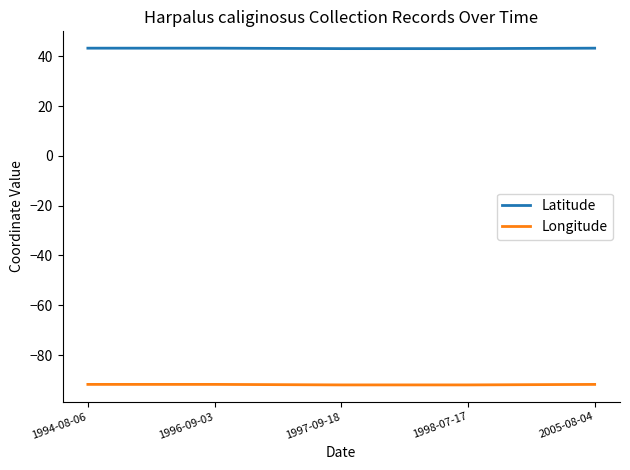

True or false: Latitude and Longitude intersect in this chart.

False